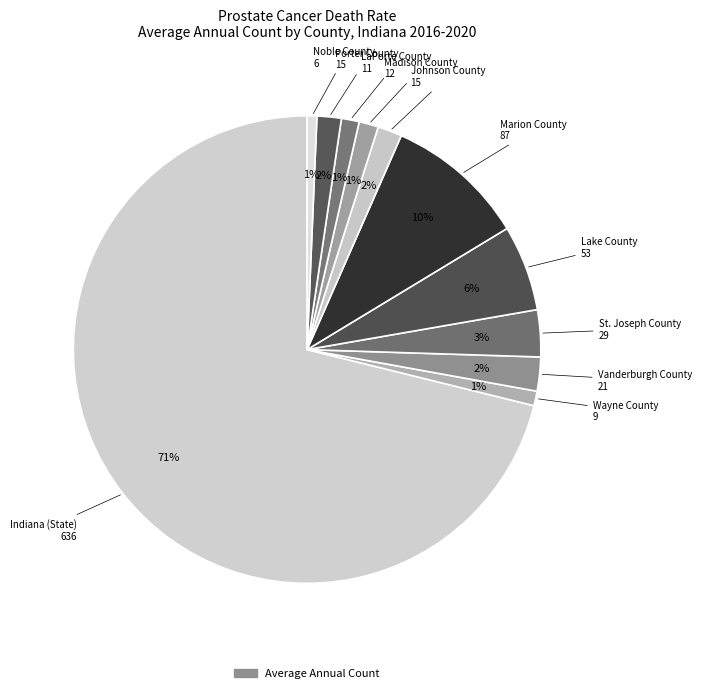

Count the number of slices in the pie.

11